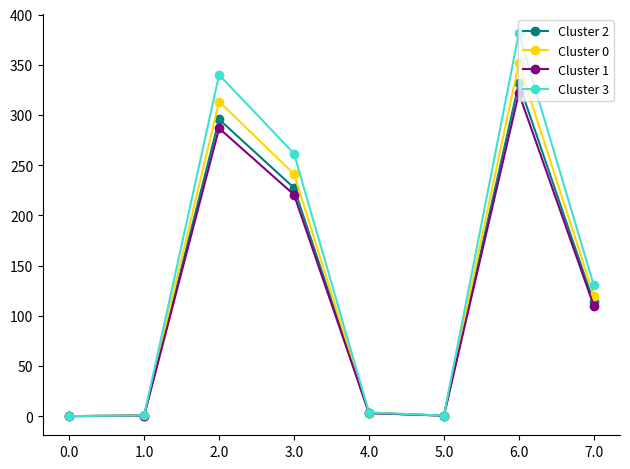

In Cluster 3, how many points are higher than both neighbors (excluding endpoints)?

2